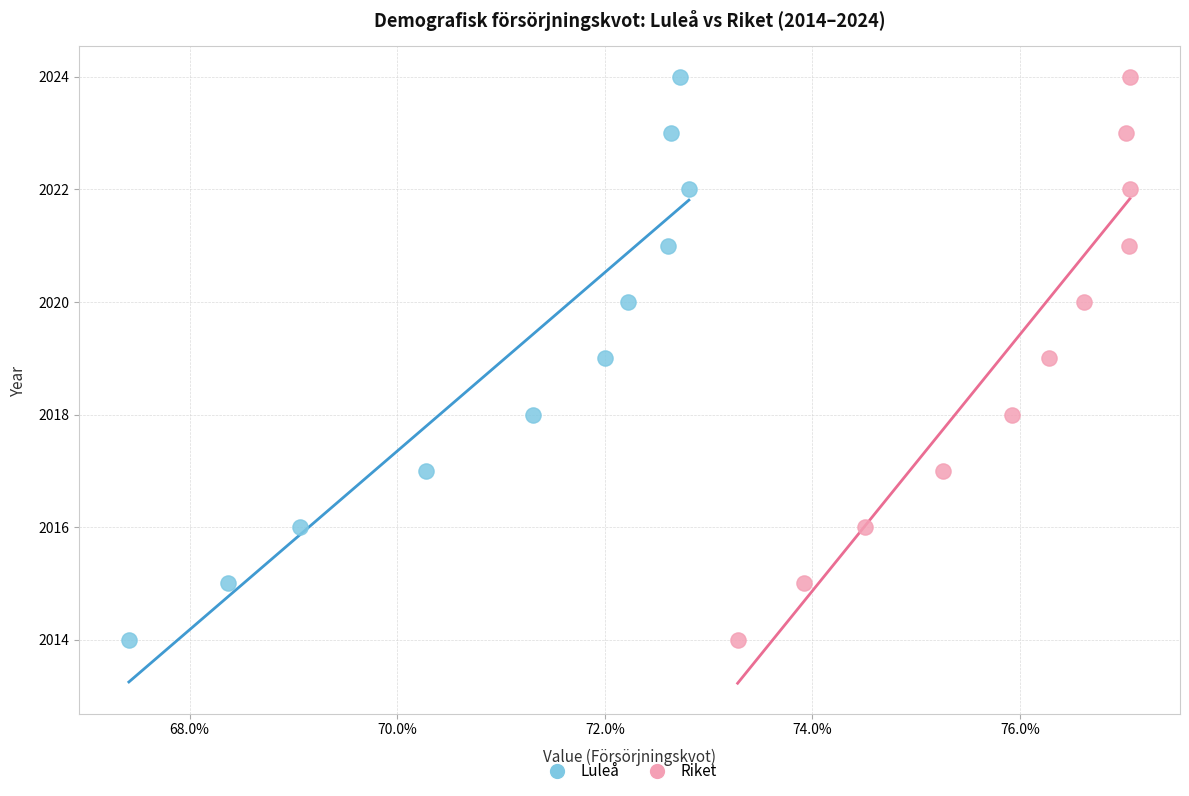

What are all the series names shown in the legend?

Luleå, Riket